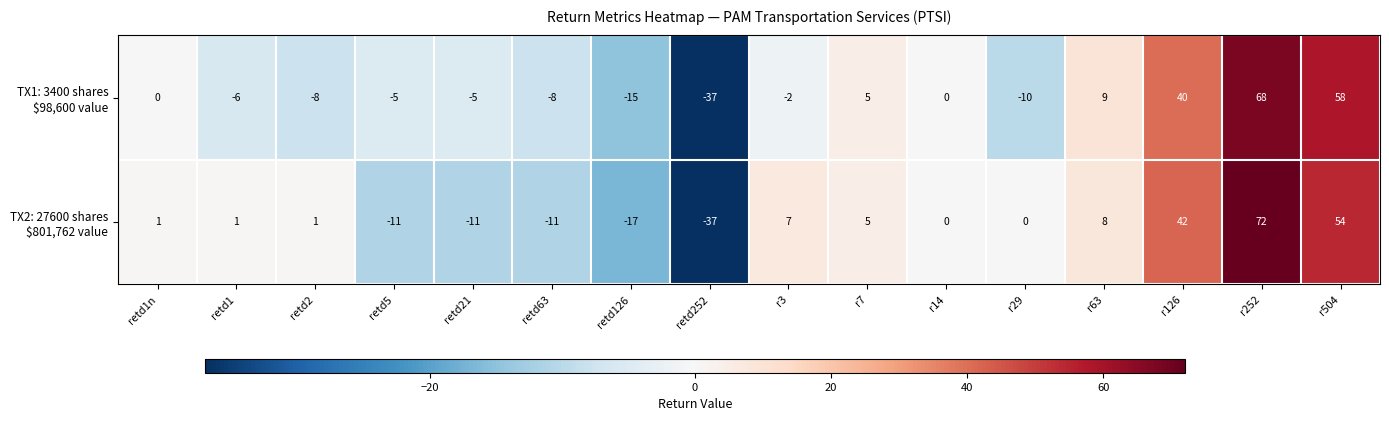

What is the spread (max minus min) of values at retd2?

9